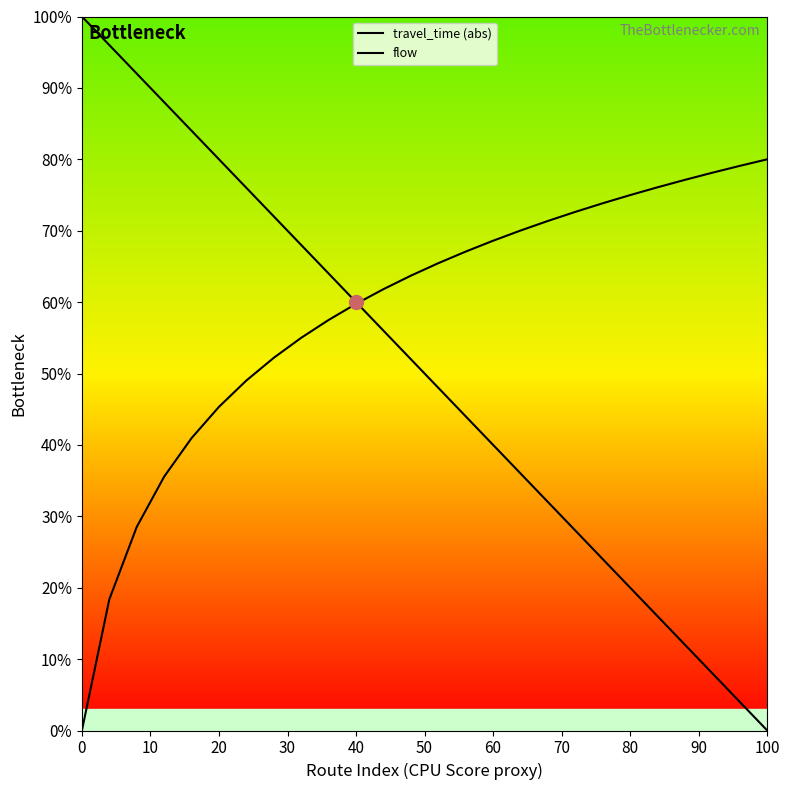

Does the chart have visible grid lines?

No